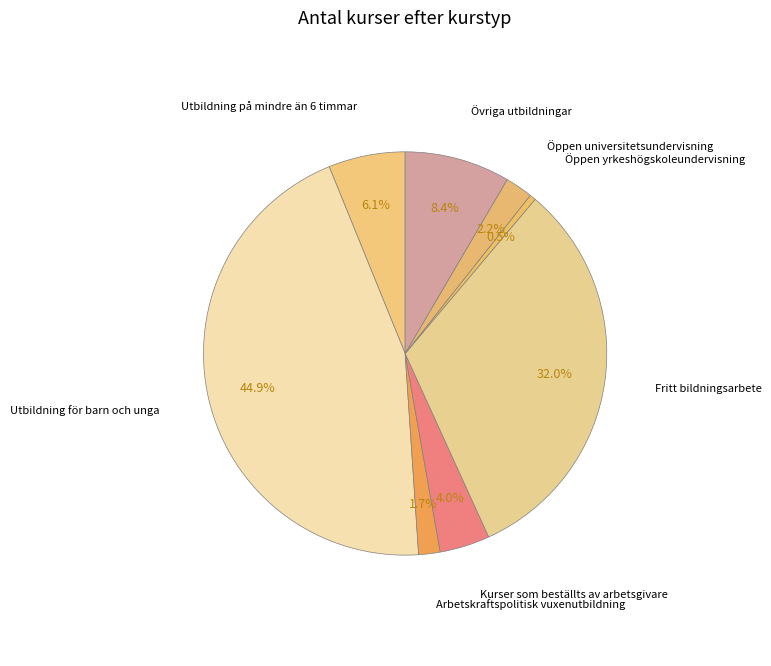

Between Utbildning på mindre än 6 timmar and Öppen universitetsundervisning, which is larger?

Utbildning på mindre än 6 timmar